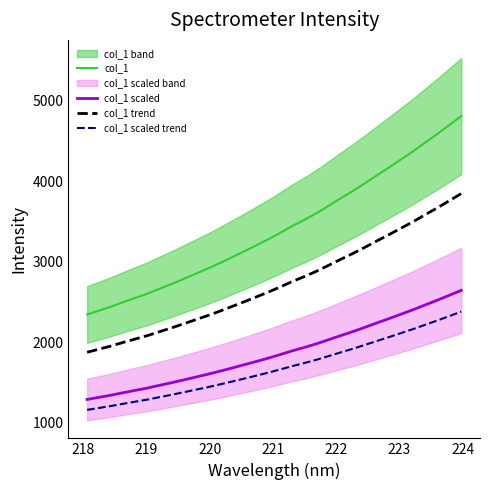

True or false: col_1 and col_1 scaled cross at least once.

False